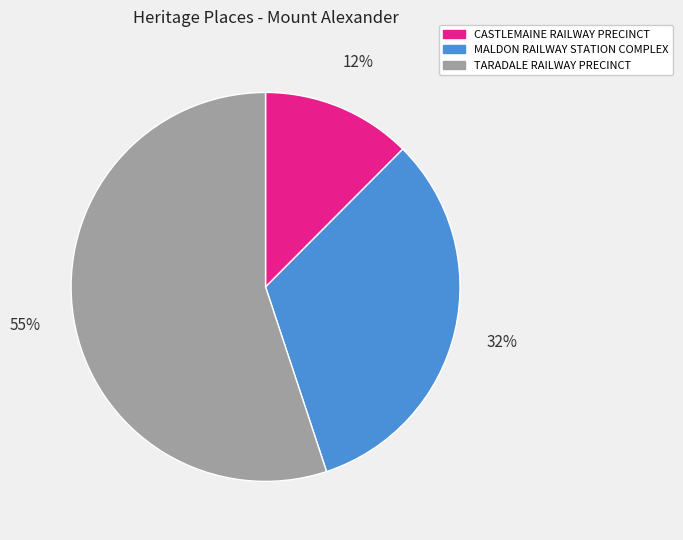

What is the smallest slice in the pie chart?

CASTLEMAINE RAILWAY PRECINCT